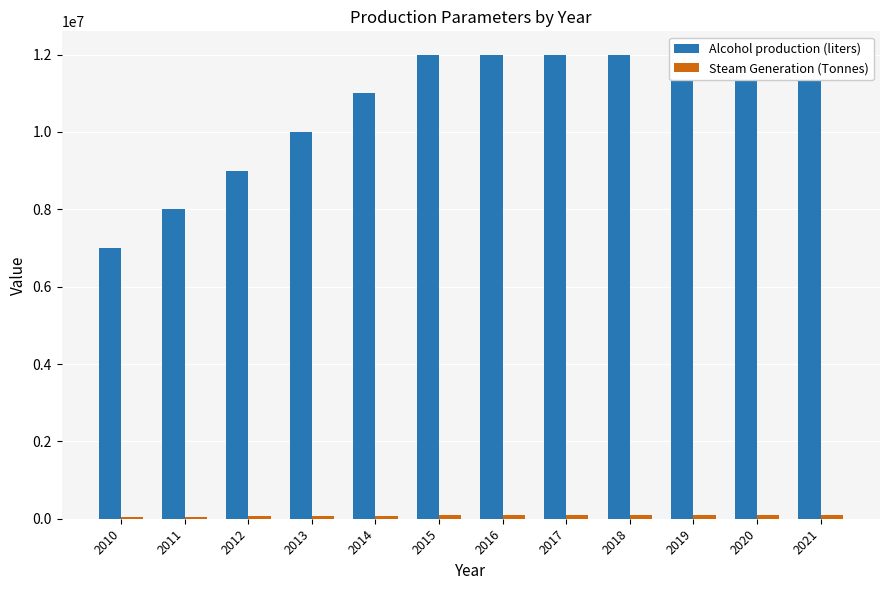

What is the minimum value for Alcohol production (liters)?

7000000